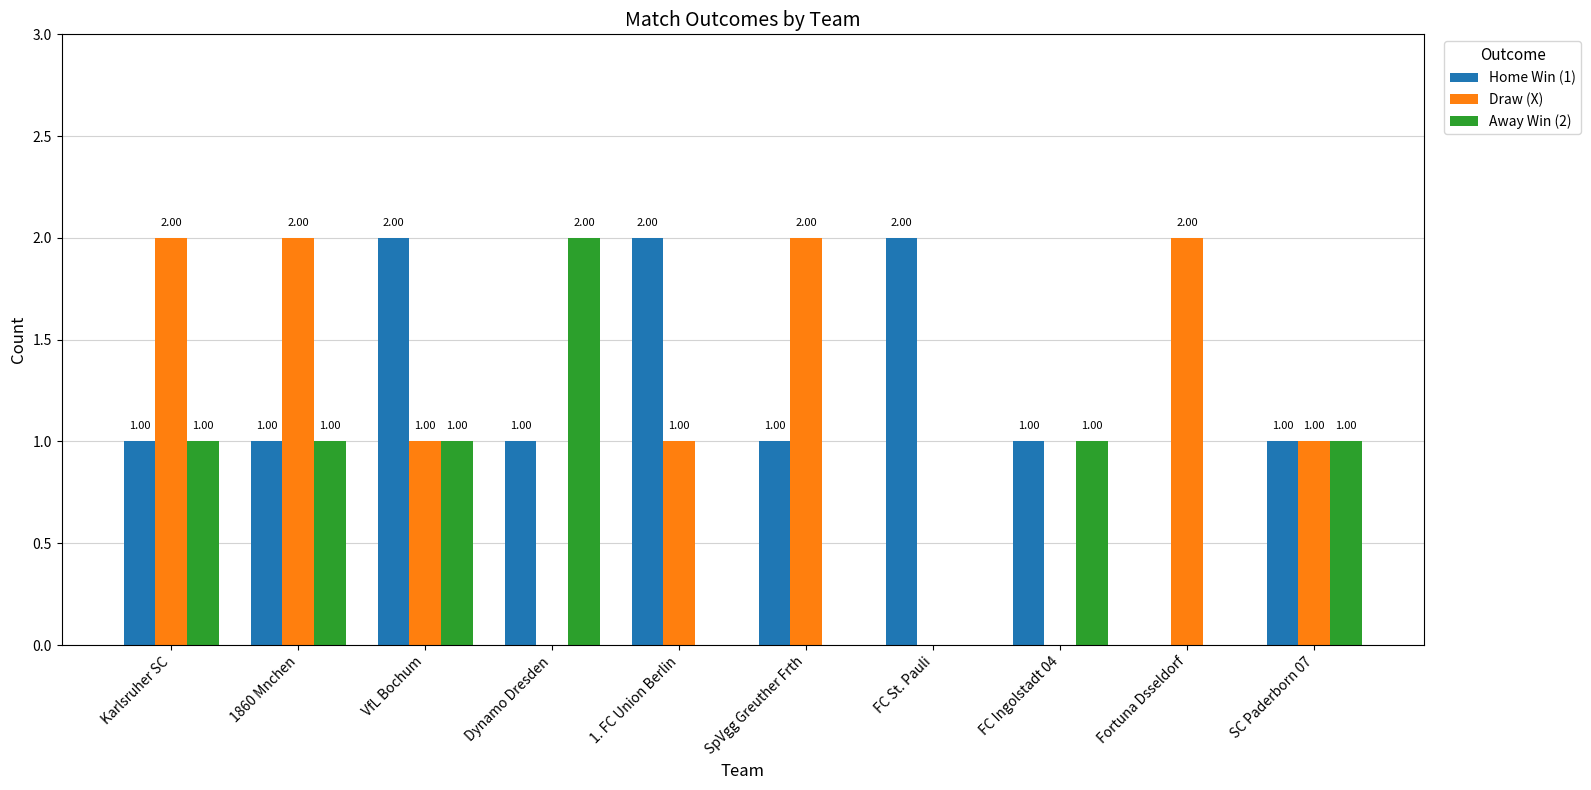

What is the sum of the Draw (X) values at 1. FC Union Berlin and Karlsruher SC?

3